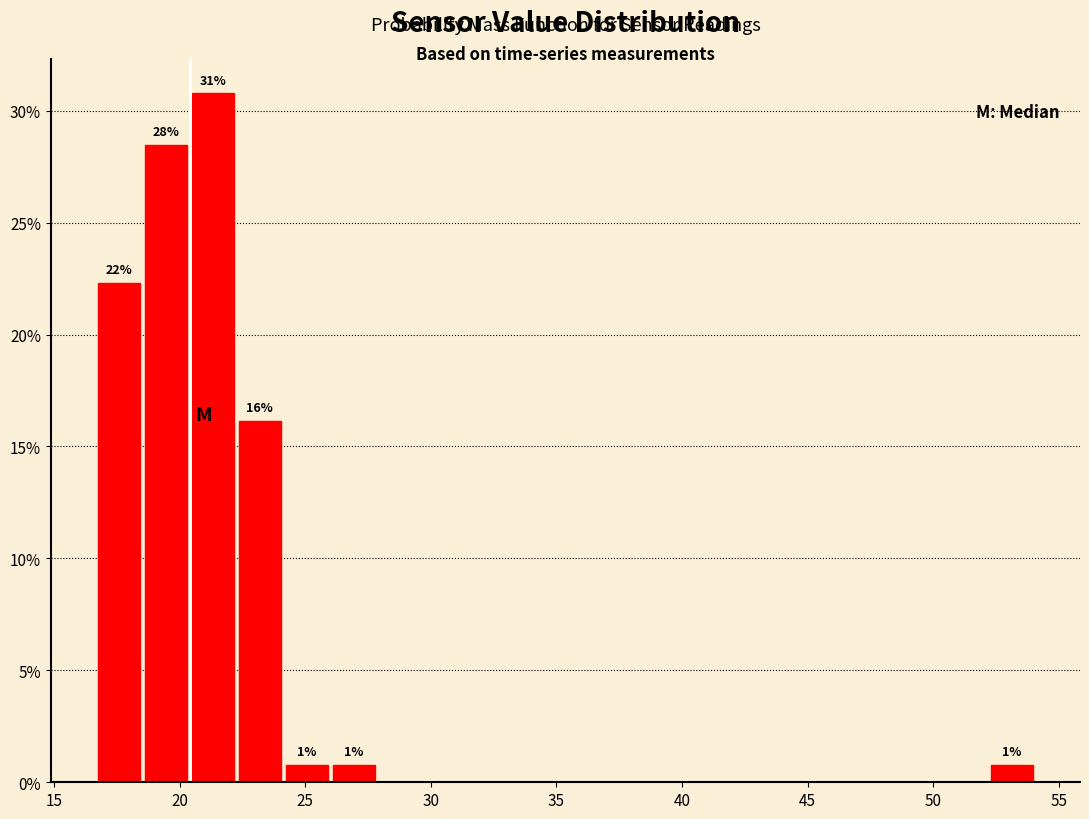

Read against the x-axis, roughly where is the centre of the tallest bar?

21.5